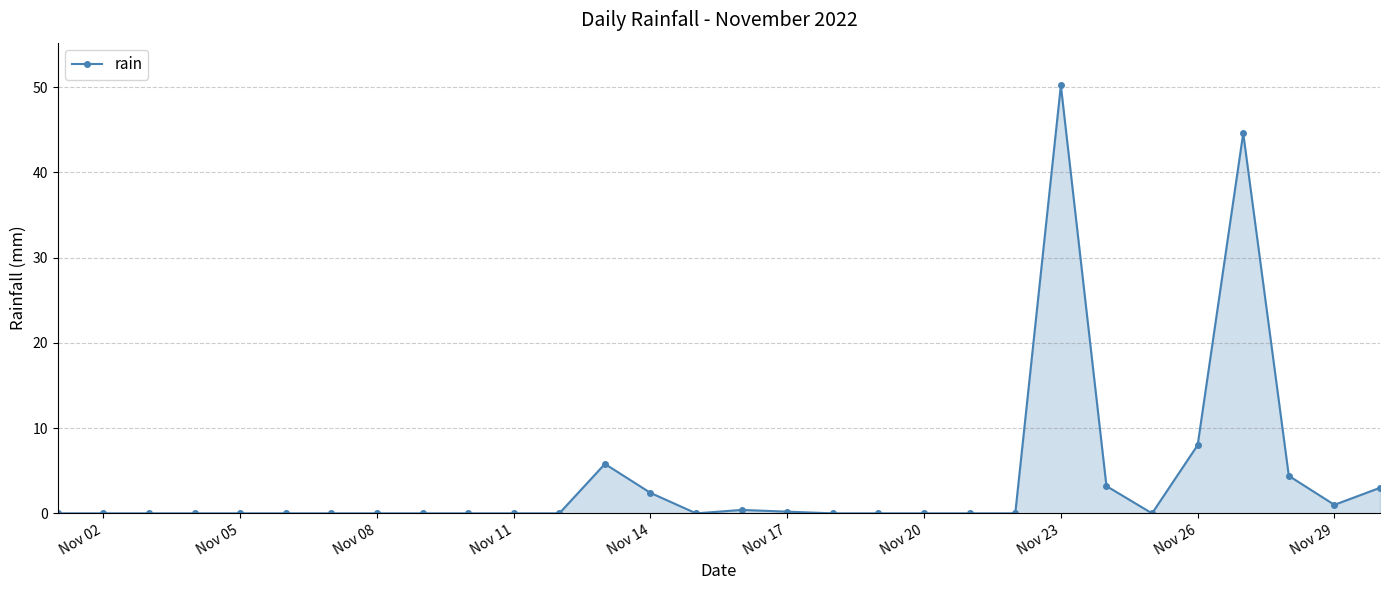

What is the value of the 23rd point from the left?

50.2